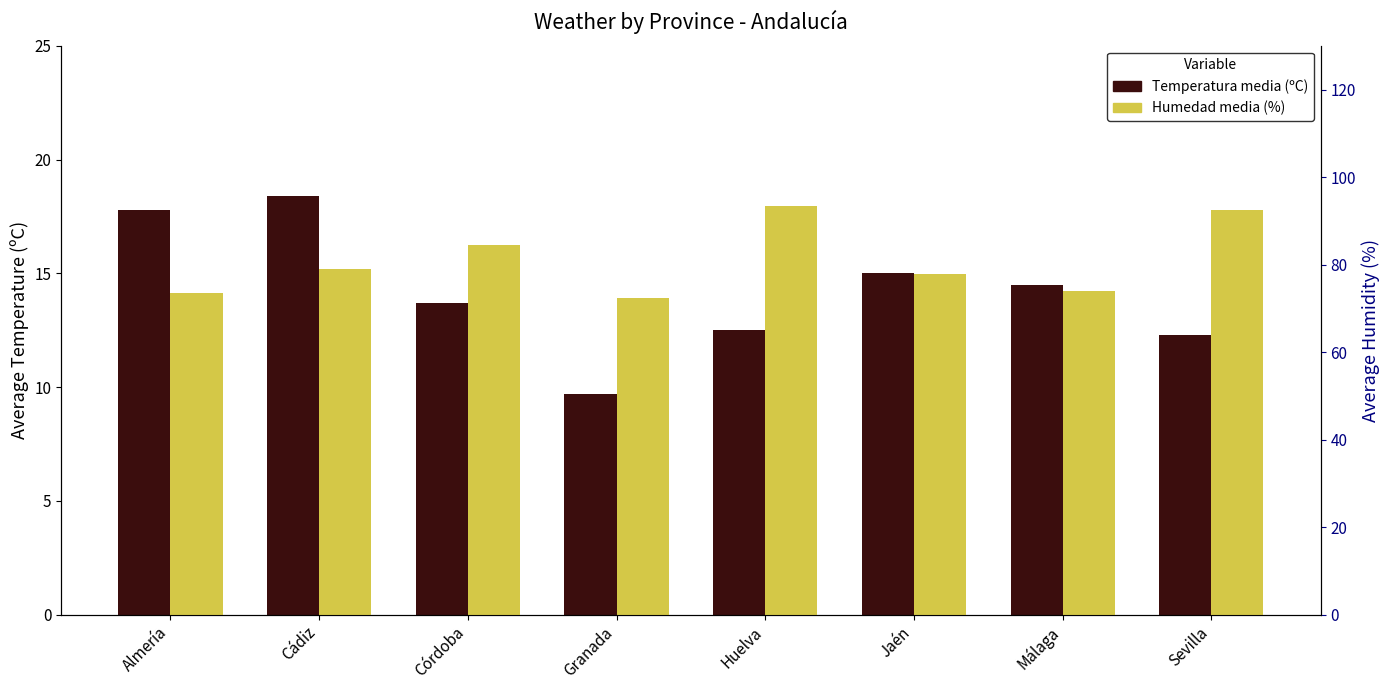

The Humedad media (%) series shows 84.5 at Córdoba. True or false?

True